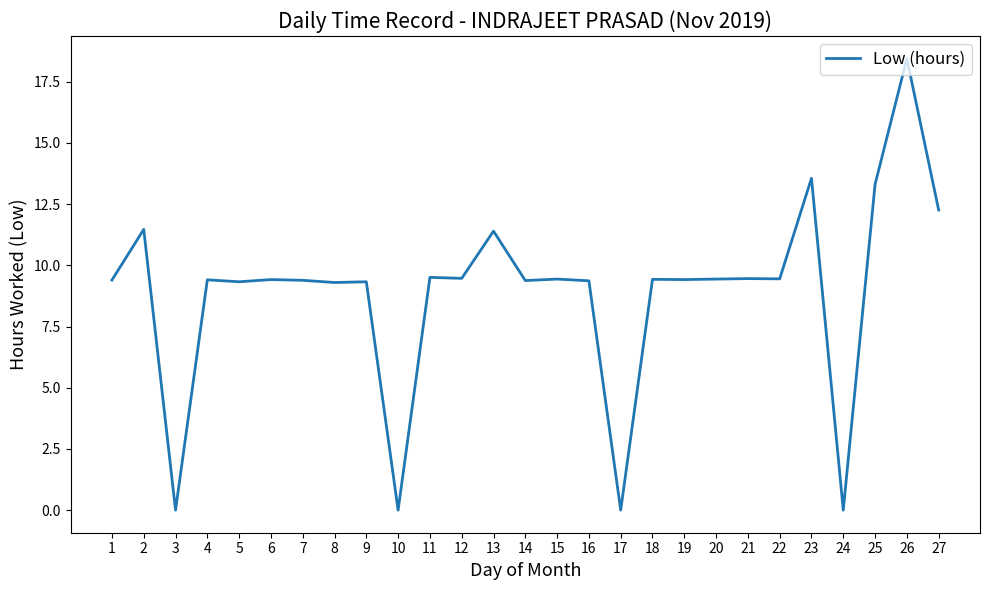

True or false: there are more than 2 points higher than both neighbors.

True